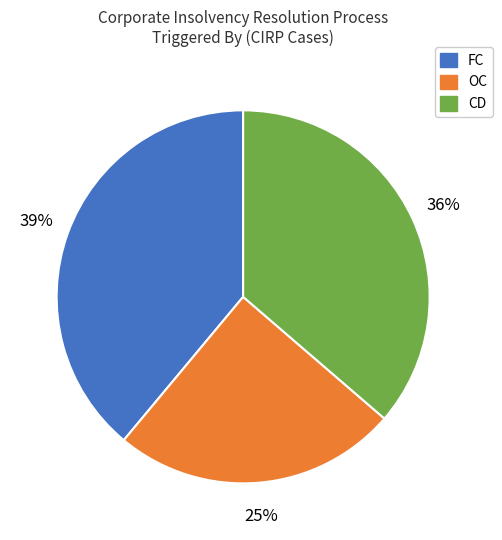

Is there a majority slice in this chart?

No